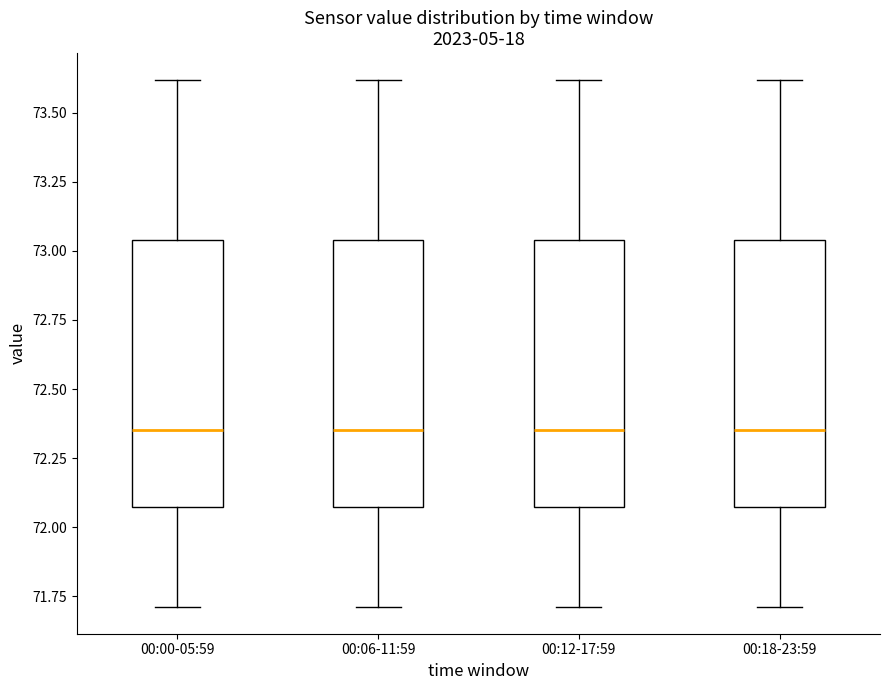

Reading left to right, read every box against the y-axis: the position of its median line, the range the box covers, and the ends of its whiskers. The values are not printed on the chart, so give them approximately, as read against the axis.

00:00-05:59: median 72.35, box 72.05 to 73.05, whiskers 71.70 to 73.60
00:06-11:59: median 72.35, box 72.05 to 73.05, whiskers 71.70 to 73.60
00:12-17:59: median 72.35, box 72.05 to 73.05, whiskers 71.70 to 73.60
00:18-23:59: median 72.35, box 72.05 to 73.05, whiskers 71.70 to 73.60